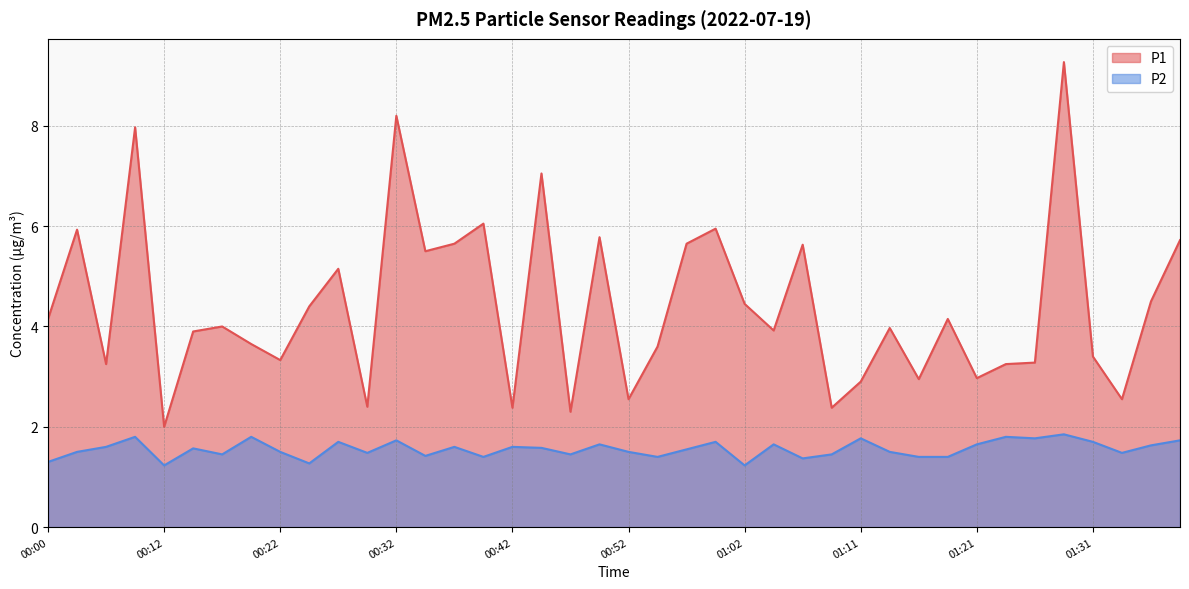

What value does the P1 series have at 00:37?

5.7